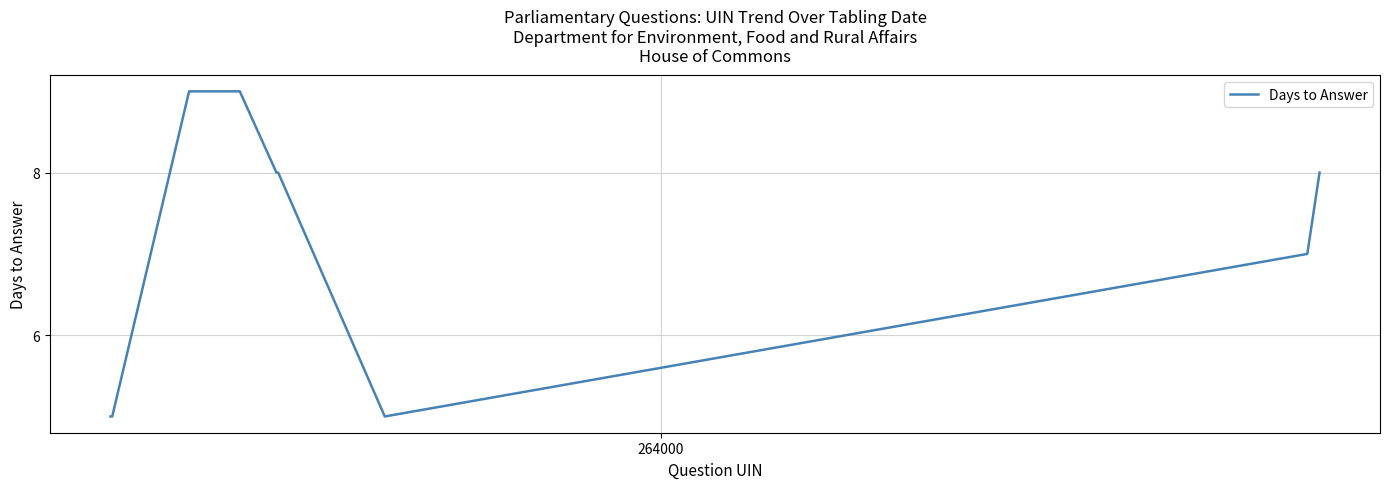

What is the difference between the maximum and minimum values?

4